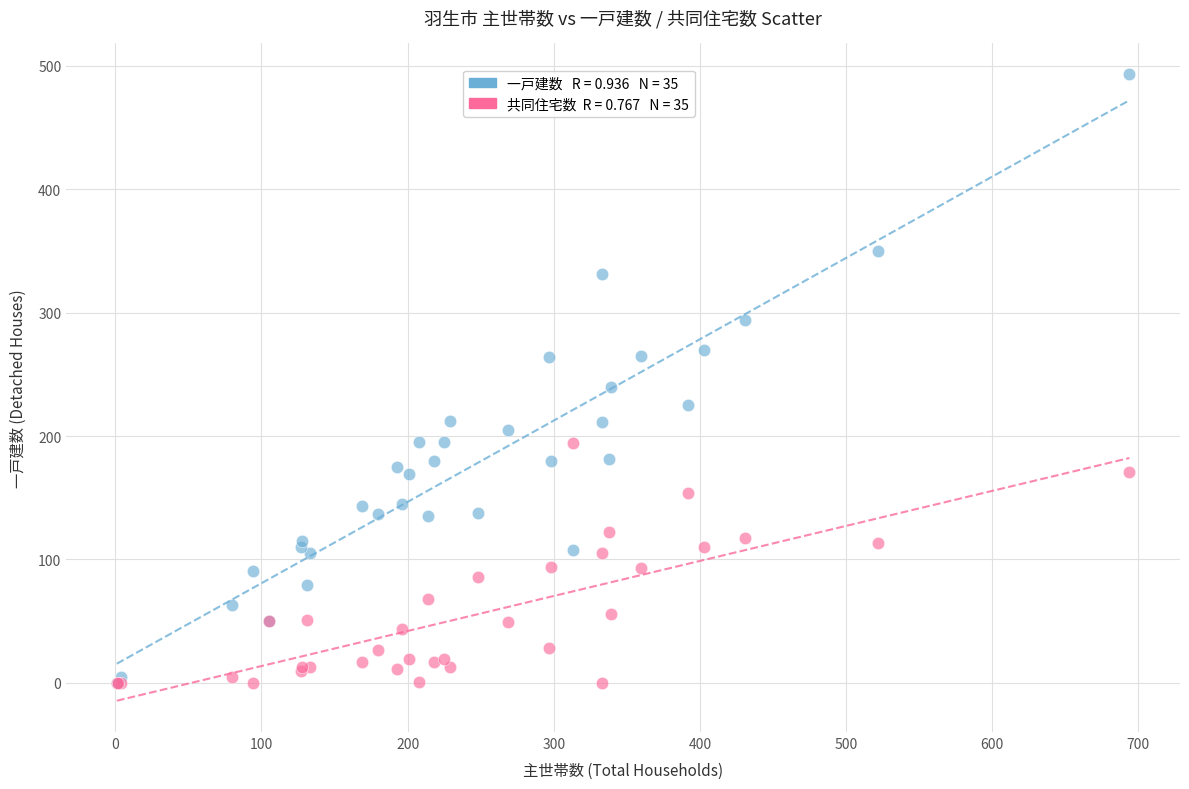

Across all series, what Y value is closest to 246?

240